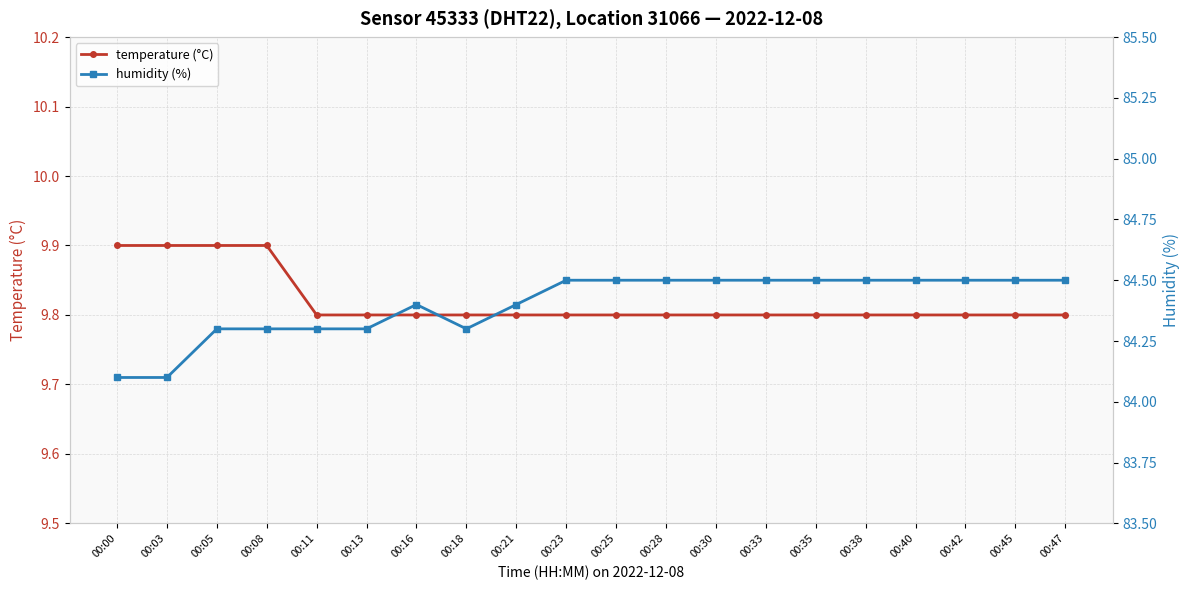

Is this an area chart (filled region under the line)?

No